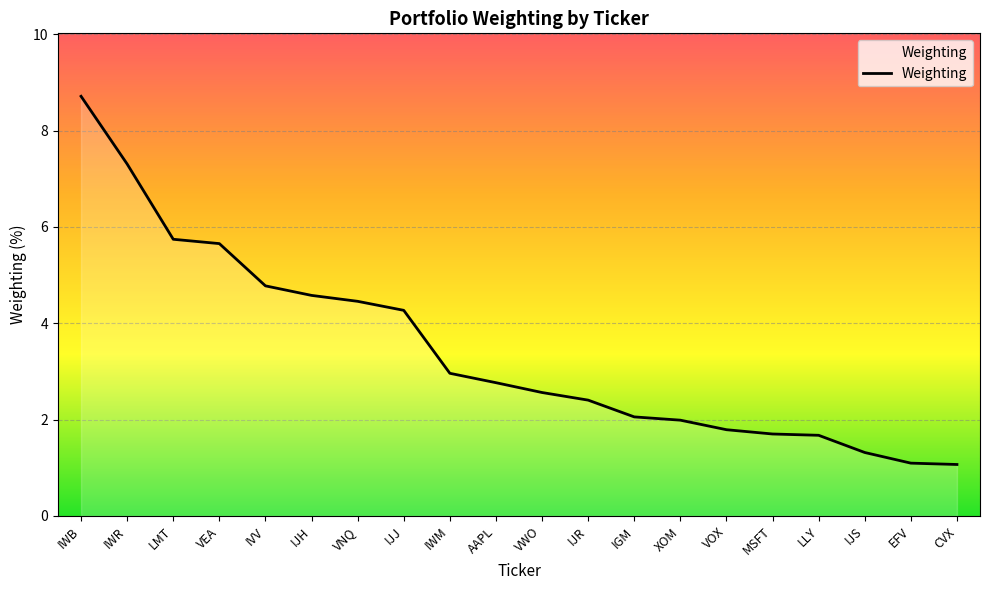

What is the sum of the values at IJJ and LMT?

10.0